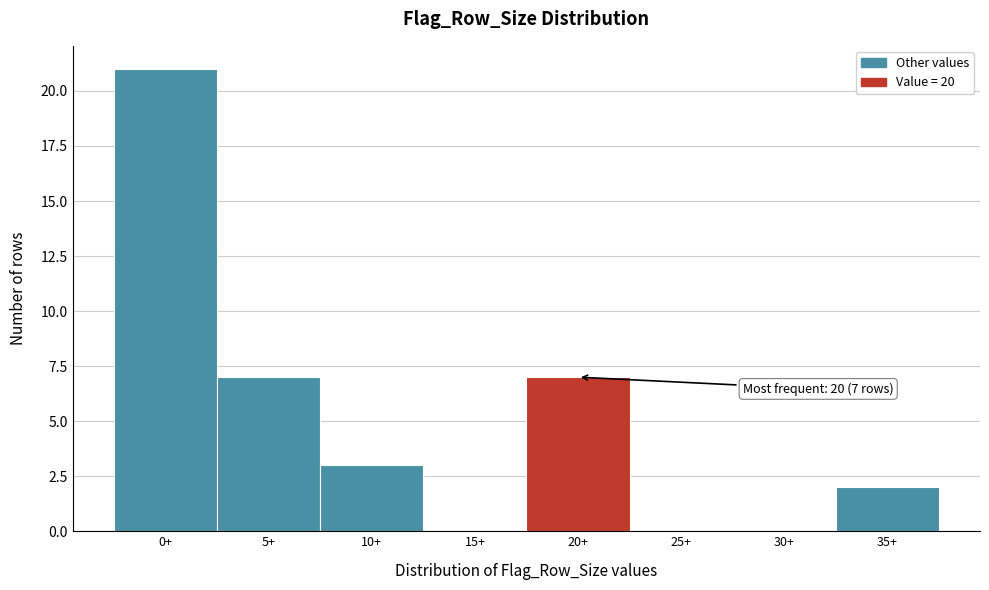

Reading right to left, list all the values displayed in this chart.

35+=2	30+=0	25+=0	20+=7	15+=0	10+=3	5+=7	0+=21